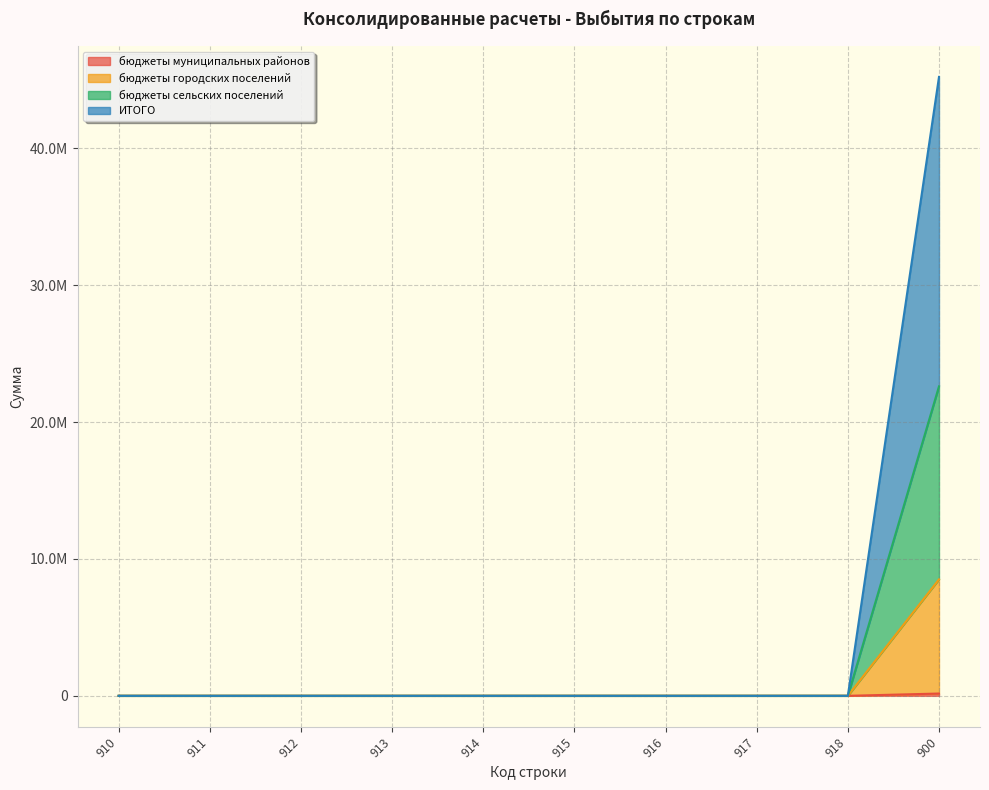

True or false: бюджеты городских поселений and ИТОГО cross at least once.

False